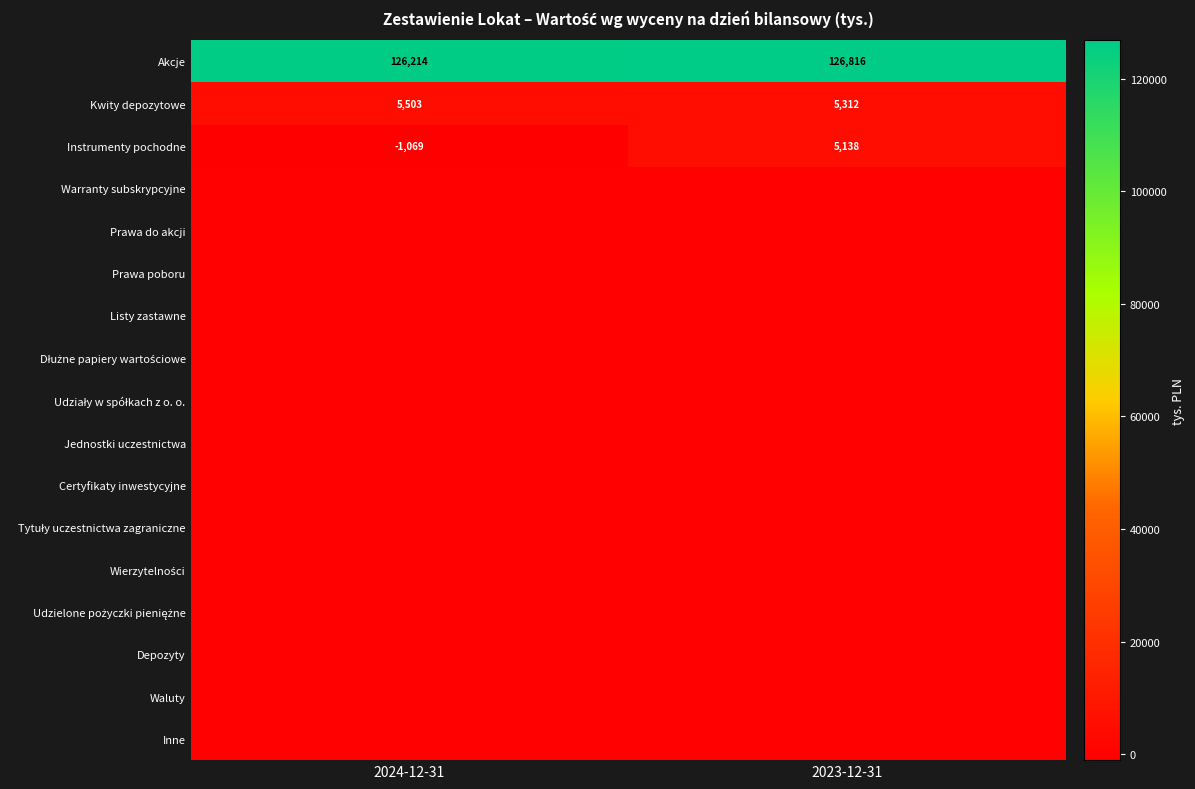

List the labels in order of Kwity depozytowe value, largest first.

2024-12-31, 2023-12-31